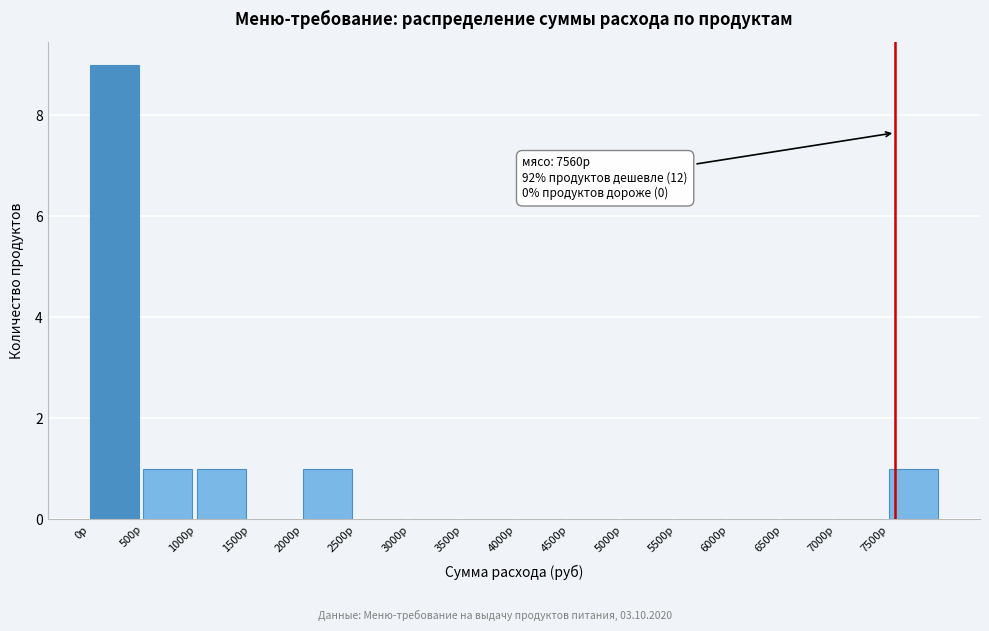

Which range on the x-axis has the tallest bar?

0 to 500